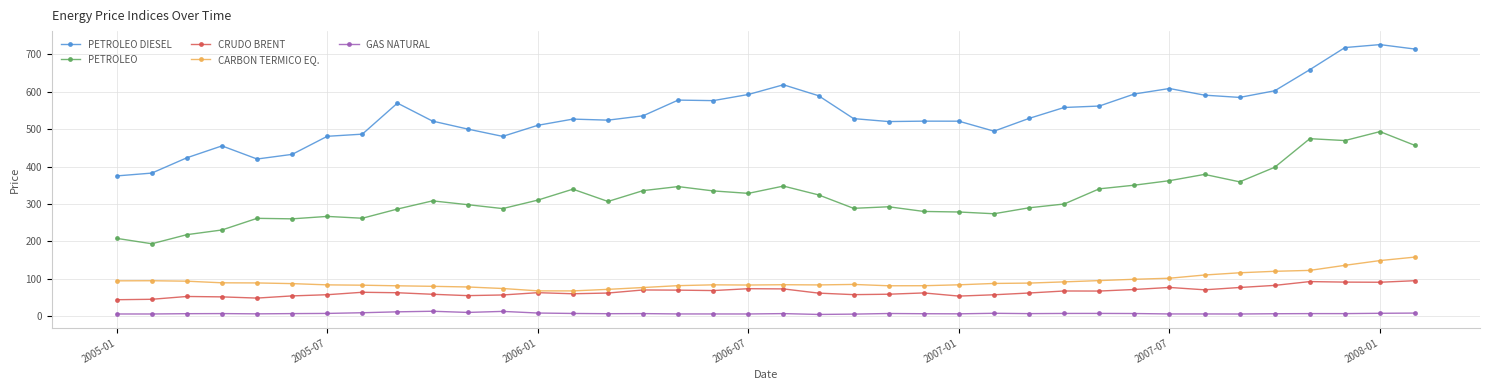

List the series in order of their peak value, highest first.

PETROLEO DIESEL, PETROLEO, CARBON TERMICO EQ., CRUDO BRENT, GAS NATURAL